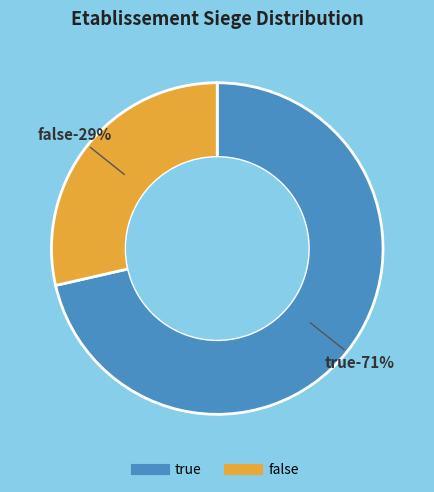

Between true and false, which is larger?

true